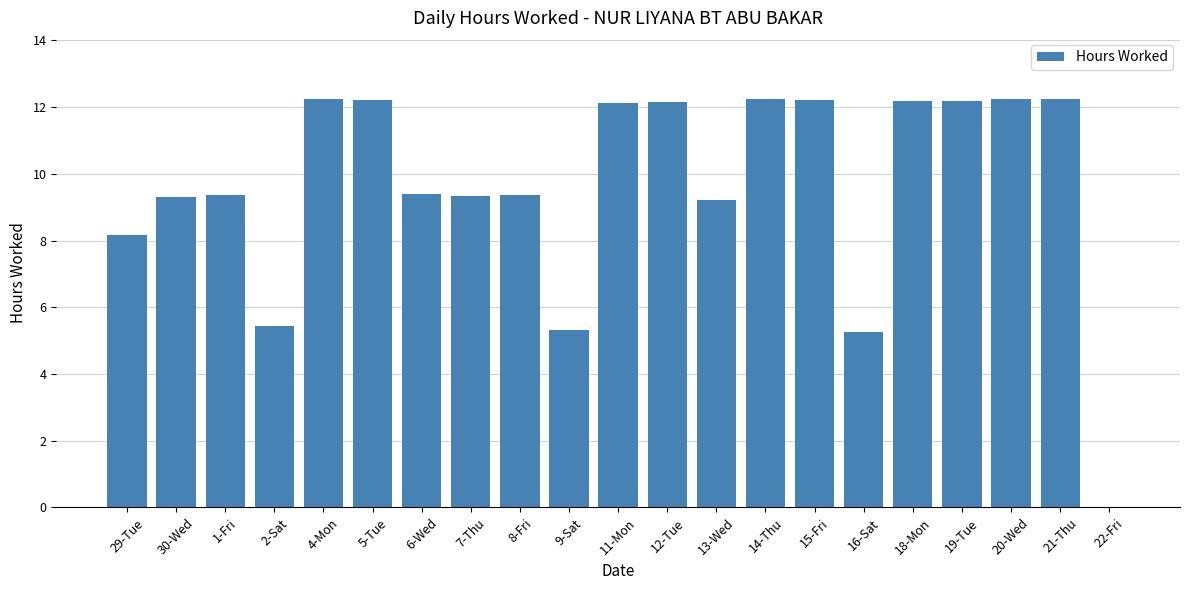

What is the ratio of the value at 20-Wed to the value at 16-Sat?

2.3